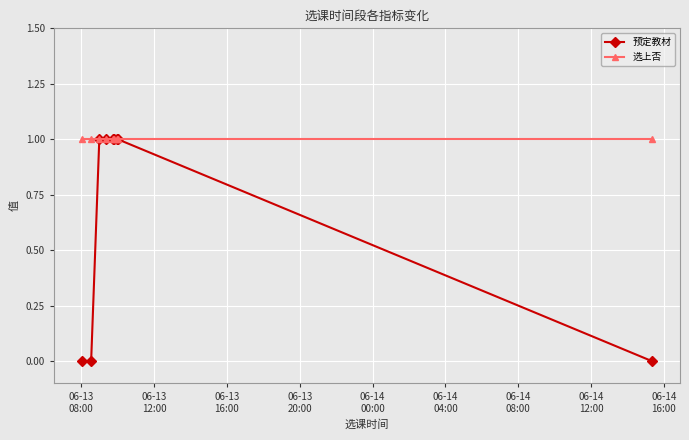

List the series in order of their overall mean, highest first.

选上否, 预定教材